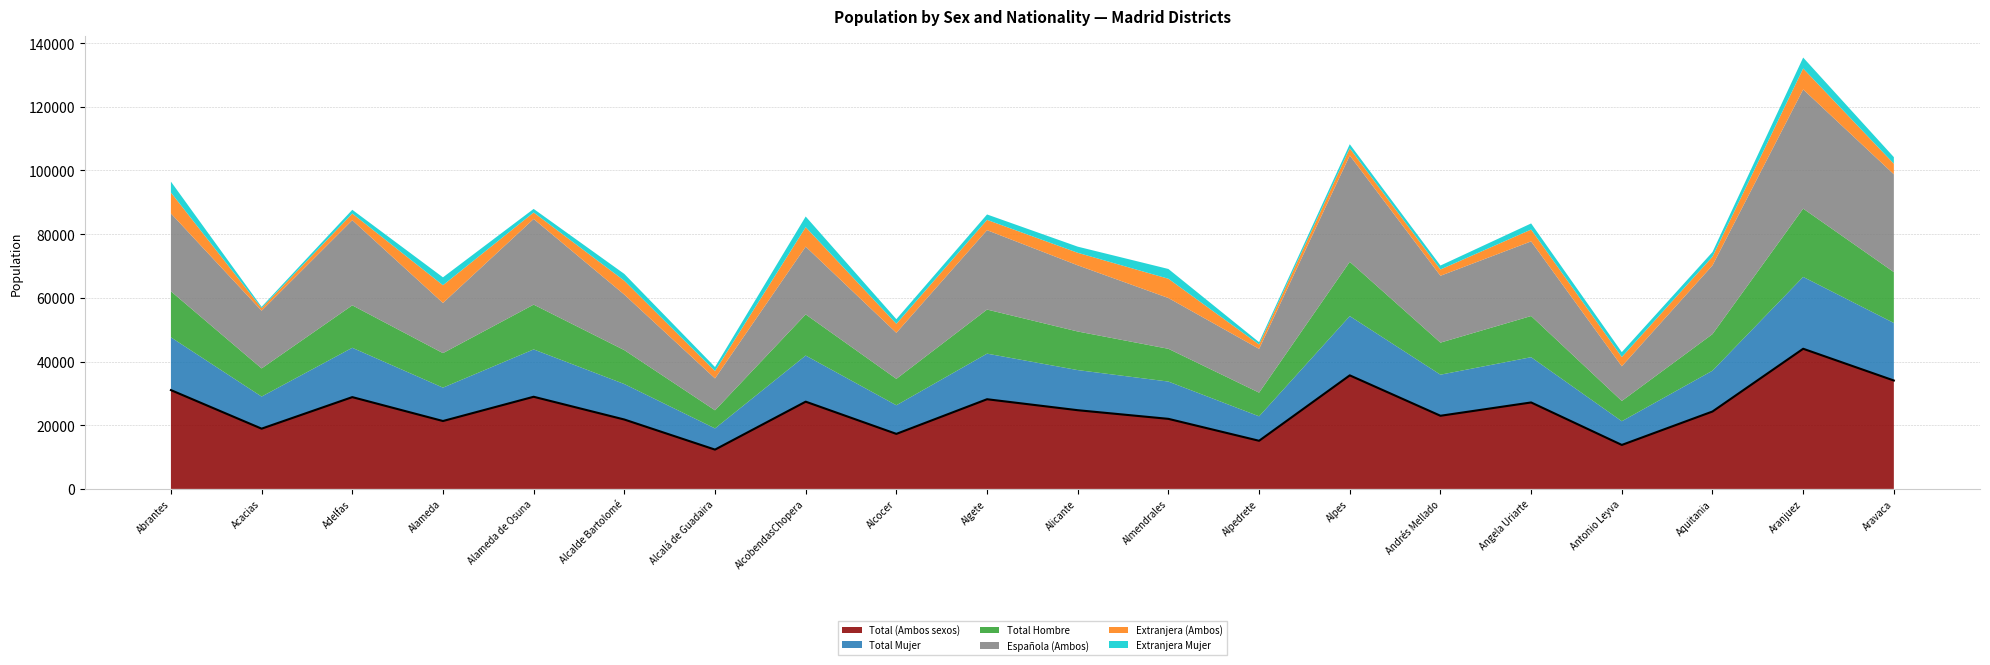

Where is the first local maximum for Total (Ambos sexos)?

Adelfas